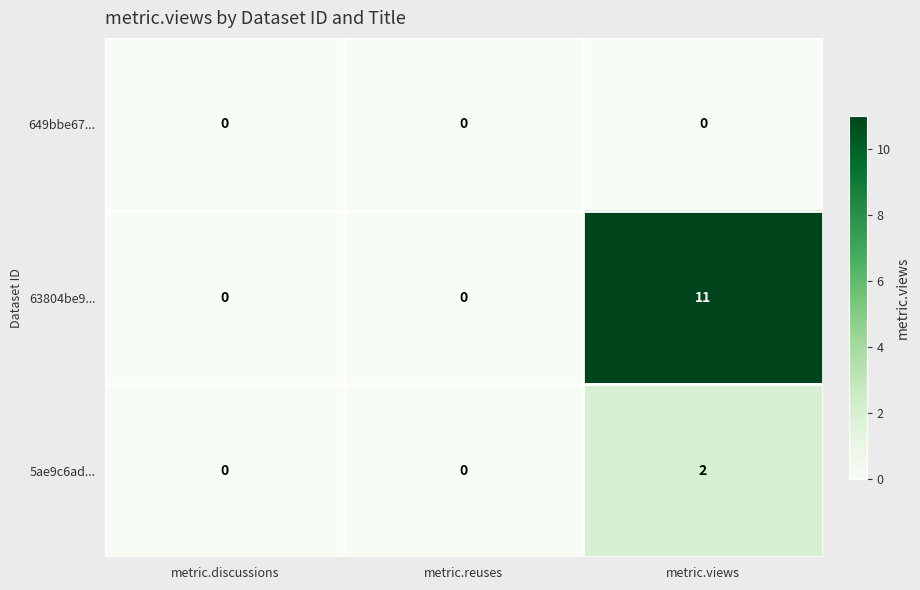

Which series has the largest range (max minus min)?

63804be9...